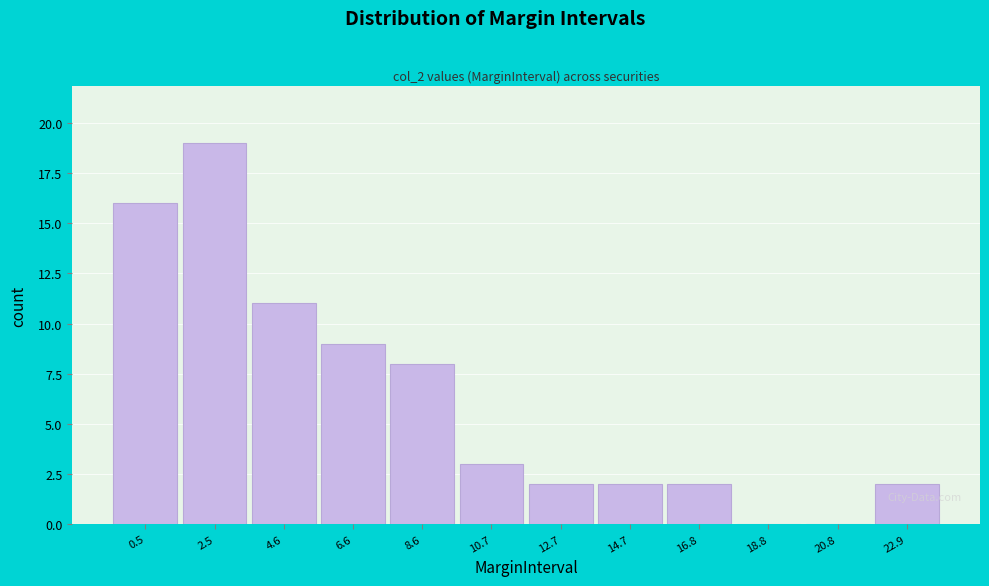

Reading left to right, list all the values displayed in this chart.

0.5=16	2.5=19	4.6=11	6.6=9	8.6=8	10.7=3	12.7=2	14.7=2	16.8=2	18.8=0	20.8=0	22.9=2